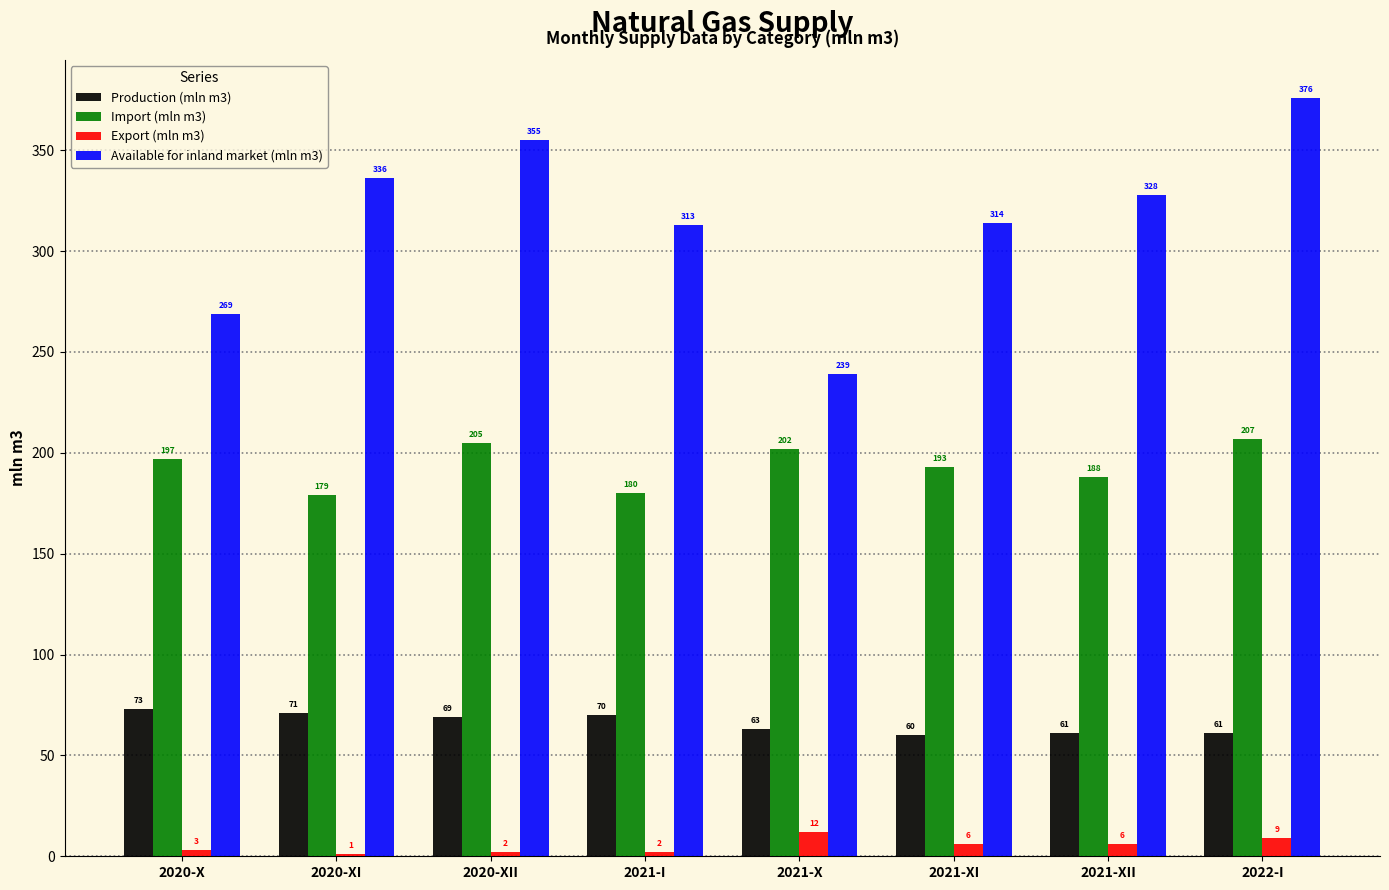

True or false: Production (mln m3) has a value of 63 at 2021-X.

True